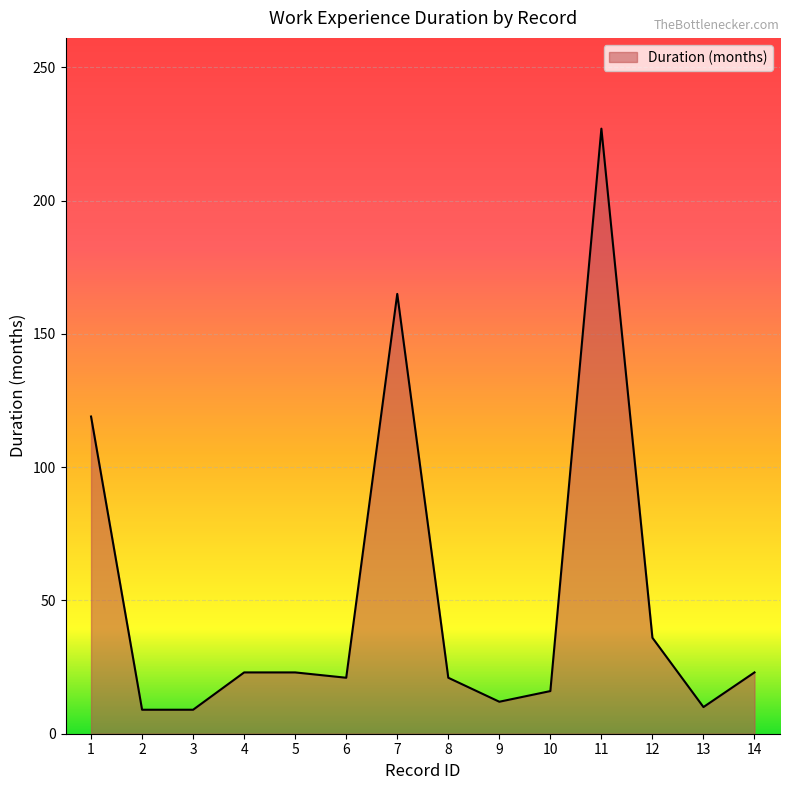

The value at 1 is 119. True or false?

True